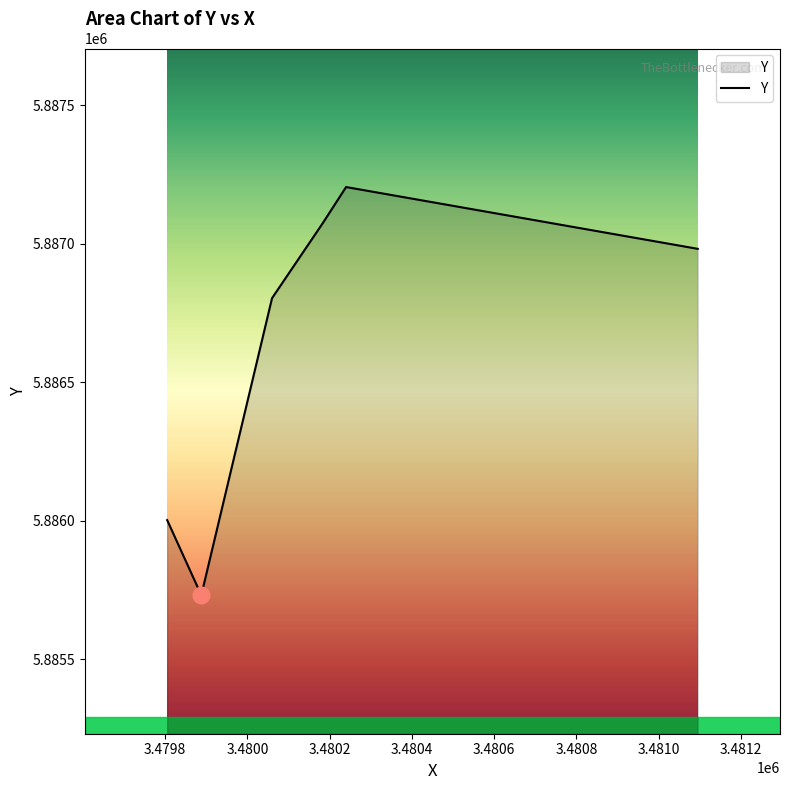

What is the sum of all values?

35319794